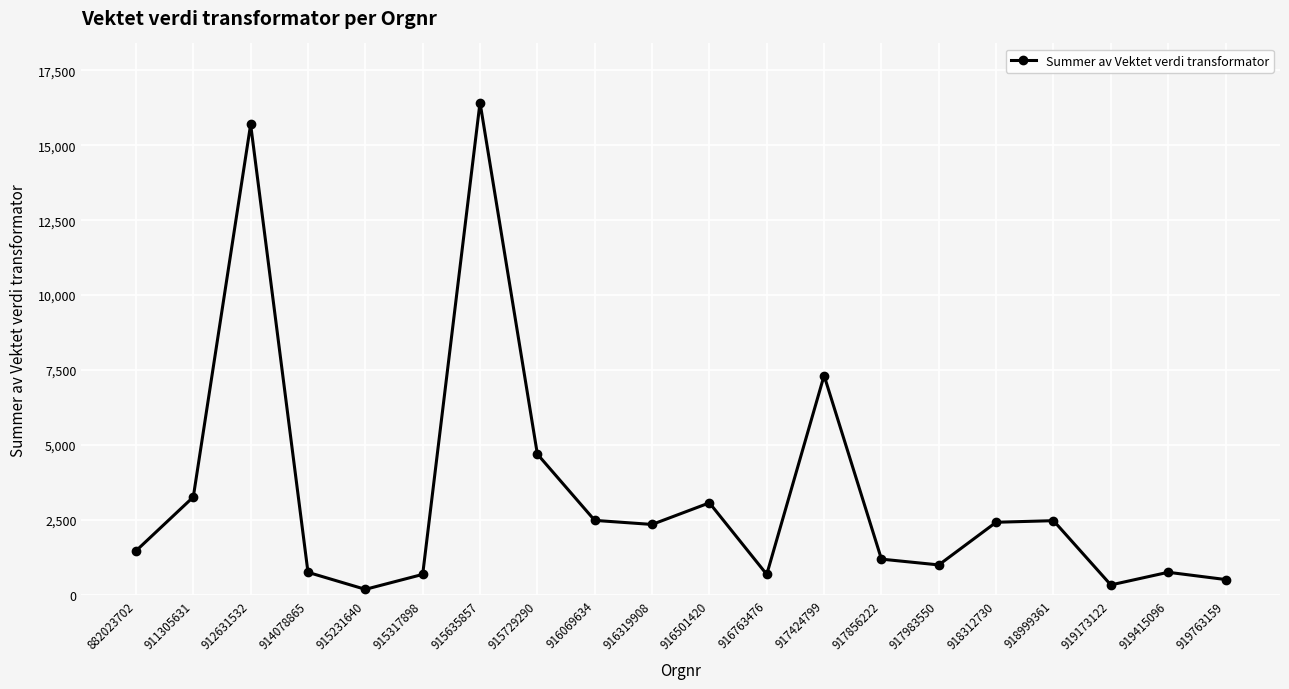

What is the value of the 15th point from the left?

1001.3